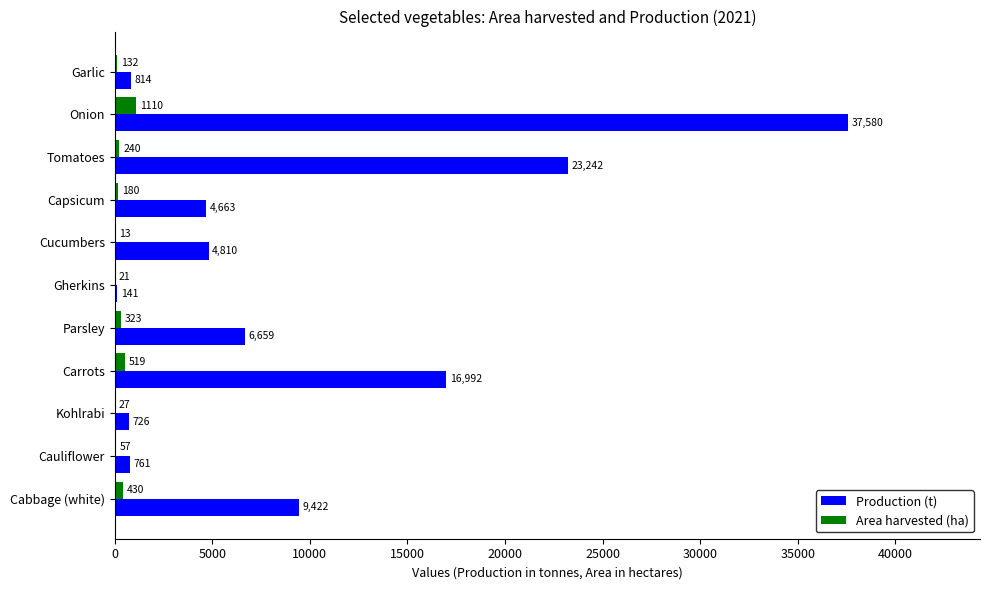

Which series has the largest range (max minus min)?

Production (t)